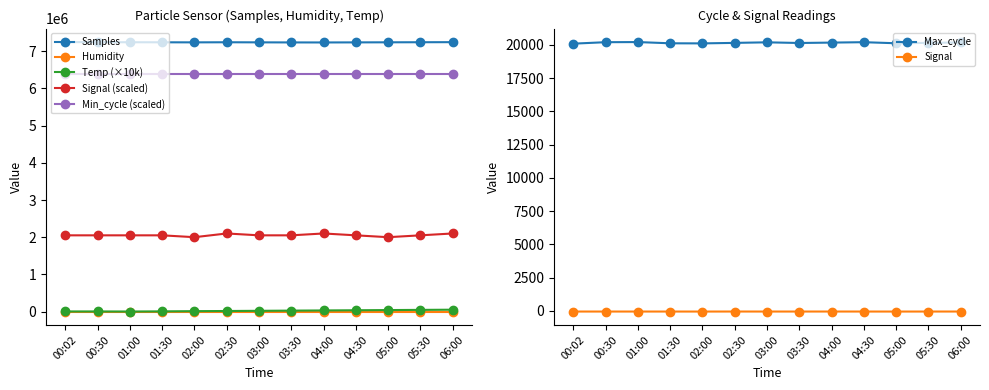

Where is the first local maximum for Samples?

02:30